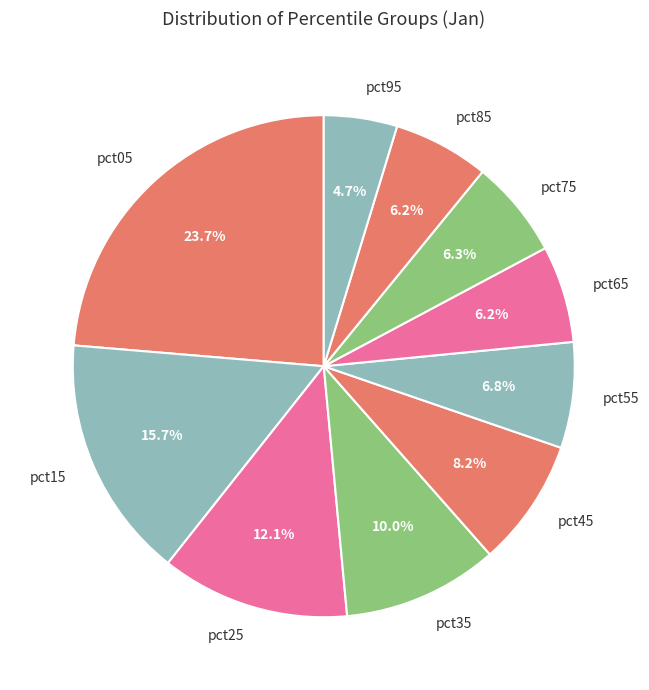

To the nearest percent, what is the average slice percentage?

10%